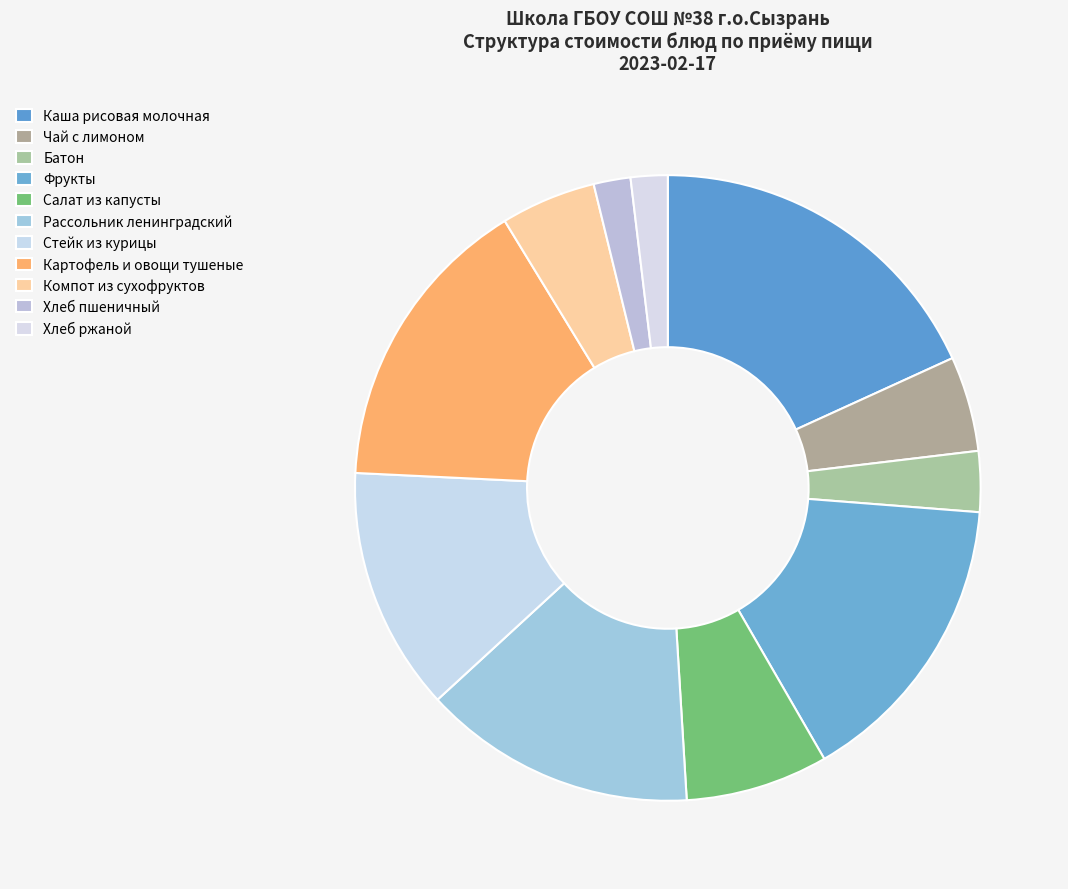

Rank the categories by value from lowest to highest.

Хлеб пшеничный, Хлеб ржаной, Батон, Чай с лимоном, Компот из сухофруктов, Салат из капусты, Стейк из курицы, Рассольник ленинградский, Фрукты, Картофель и овощи тушеные, Каша рисовая молочная